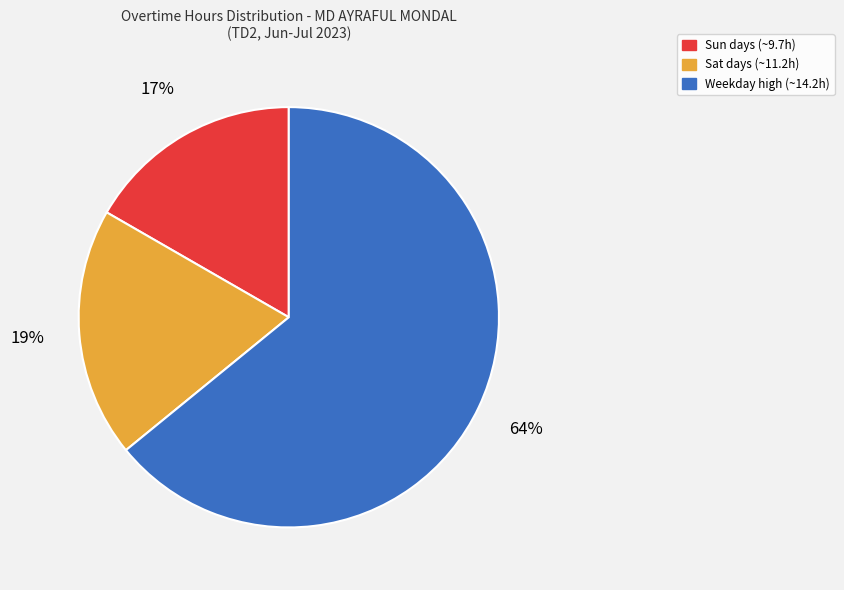

How many segments does this pie chart have?

3